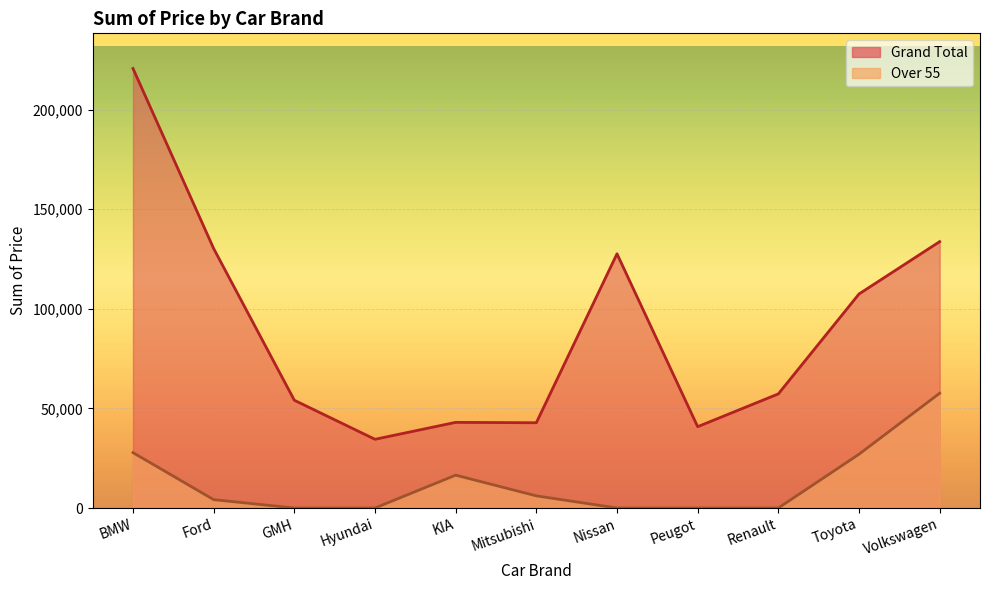

Which category has the highest value across all series?

BMW